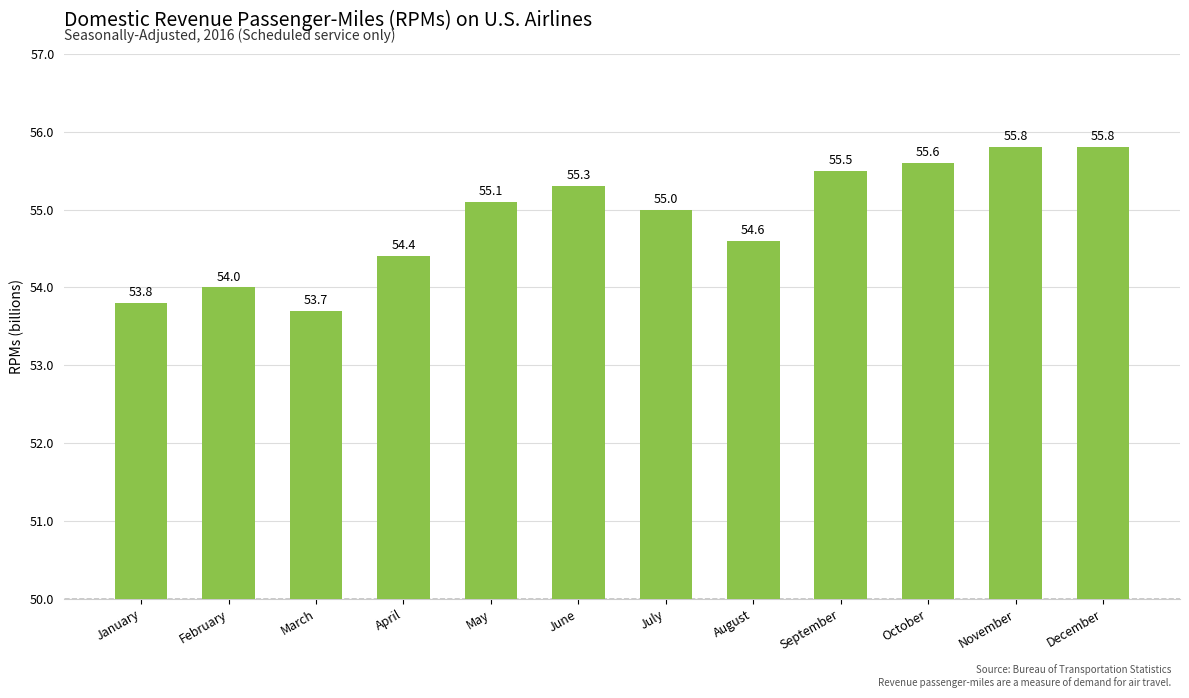

Which category has the lowest value across all series?

March